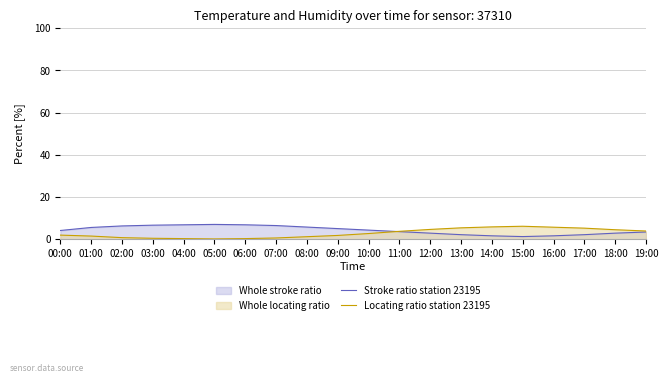

True or false: Stroke ratio station 23195 has a value of 6.7 at 03:00.

True